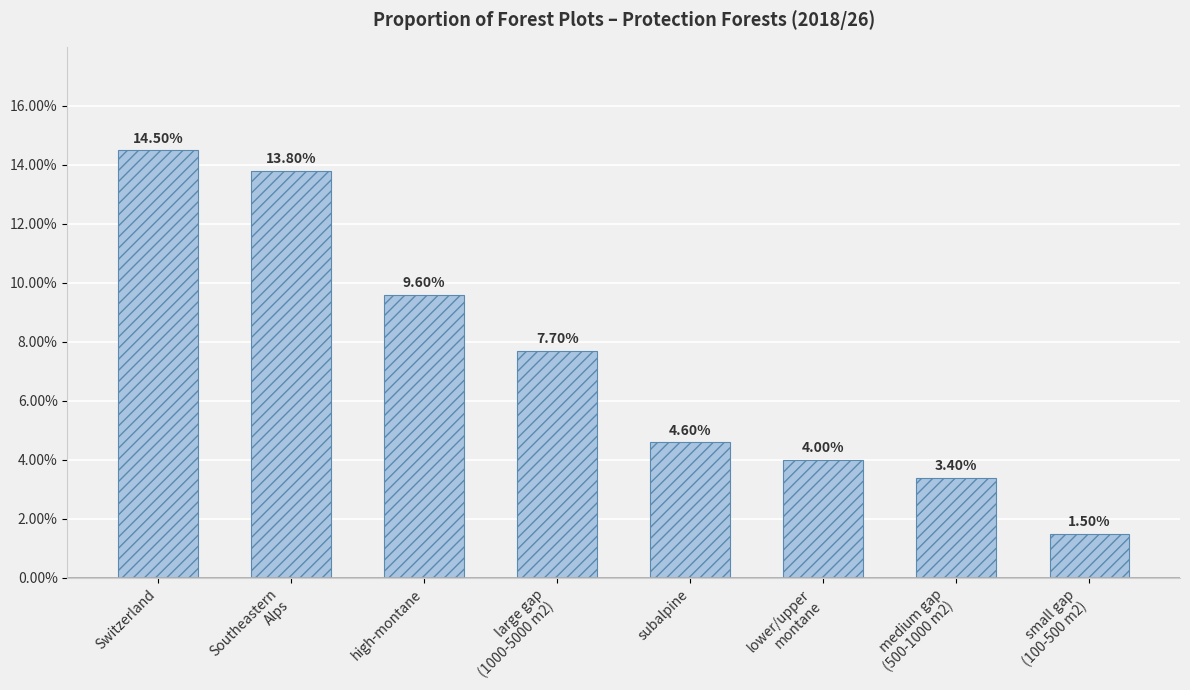

What is the approximate value at Southeastern
Alps?

13.8